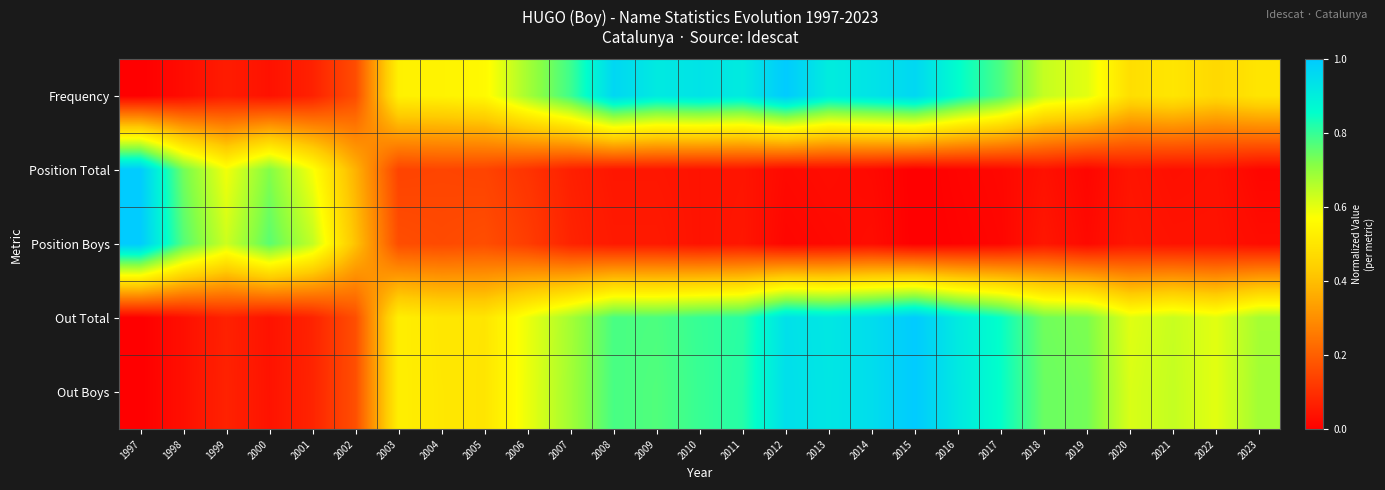

Reading left to right, extract all data points from this chart.

Frequency: 1997=0.0	1998=0.0	1999=0.1	2000=0.0	2001=0.1	2002=0.2	2003=0.5	2004=0.5	2005=0.6	2006=0.7	2007=0.8	2008=1.0	2009=0.9	2010=0.9	2011=0.9	2012=1.0	2013=0.9	2014=0.9	2015=1.0	2016=0.9	2017=0.8	2018=0.6	2019=0.6	2020=0.5	2021=0.5	2022=0.5	2023=0.5
Position Total: 1997=1.0	1998=0.7	1999=0.6	2000=0.7	2001=0.6	2002=0.4	2003=0.1	2004=0.1	2005=0.1	2006=0.1	2007=0.1	2008=0.0	2009=0.0	2010=0.0	2011=0.0	2012=0.0	2013=0.0	2014=0.0	2015=0.0	2016=0.0	2017=0.0	2018=0.0	2019=0.0	2020=0.0	2021=0.0	2022=0.0	2023=0.0
Position Boys: 1997=1.0	1998=0.8	1999=0.6	2000=0.8	2001=0.6	2002=0.4	2003=0.2	2004=0.2	2005=0.2	2006=0.1	2007=0.1	2008=0.1	2009=0.1	2010=0.0	2011=0.0	2012=0.0	2013=0.0	2014=0.0	2015=0.0	2016=0.0	2017=0.0	2018=0.0	2019=0.0	2020=0.0	2021=0.0	2022=0.0	2023=0.0
Out Total: 1997=0.0	1998=0.0	1999=0.1	2000=0.0	2001=0.1	2002=0.2	2003=0.5	2004=0.5	2005=0.5	2006=0.6	2007=0.7	2008=0.8	2009=0.8	2010=0.8	2011=0.8	2012=0.9	2013=0.9	2014=1.0	2015=1.0	2016=0.9	2017=0.9	2018=0.7	2019=0.7	2020=0.6	2021=0.6	2022=0.6	2023=0.7
Out Boys: 1997=0.0	1998=0.0	1999=0.1	2000=0.0	2001=0.1	2002=0.2	2003=0.5	2004=0.5	2005=0.5	2006=0.6	2007=0.7	2008=0.8	2009=0.8	2010=0.8	2011=0.8	2012=0.9	2013=0.9	2014=0.9	2015=1.0	2016=0.9	2017=0.9	2018=0.7	2019=0.7	2020=0.6	2021=0.6	2022=0.6	2023=0.7